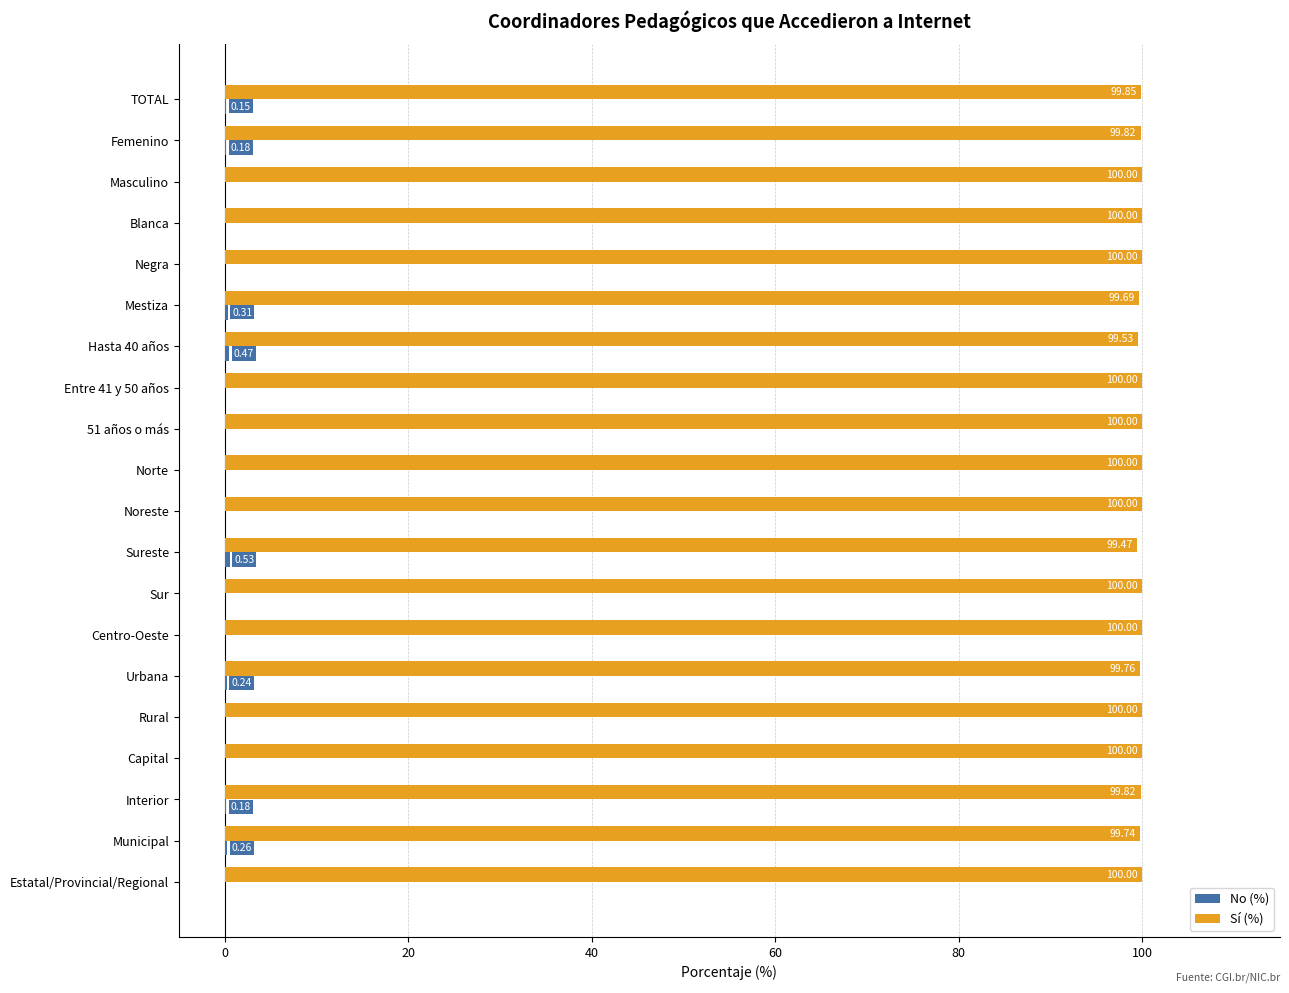

What is the sum of the Sí (%) values at Blanca and Noreste?

200.0